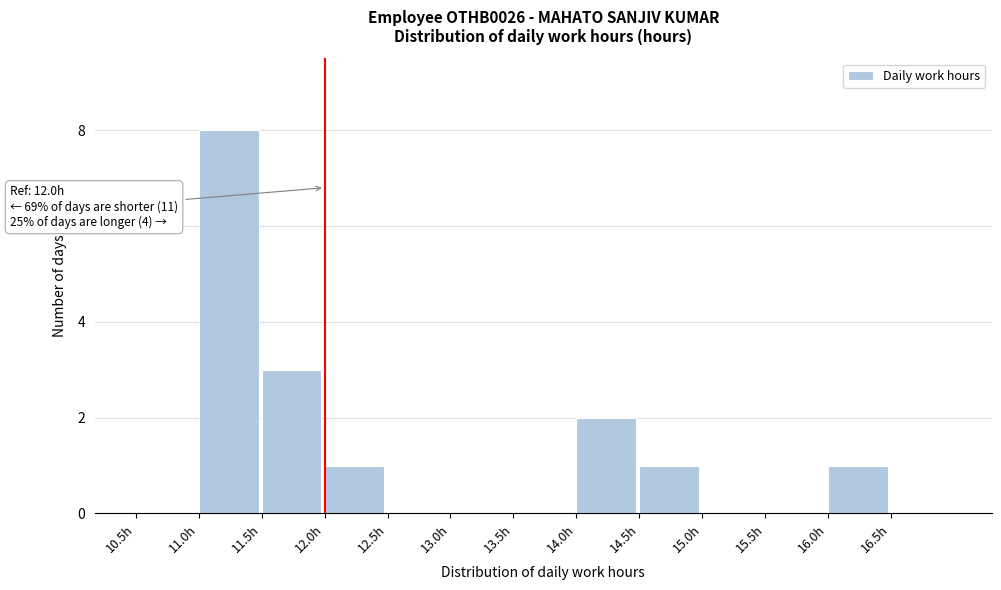

Over which range of the x-axis is the bar tallest?

11.0 to 11.5